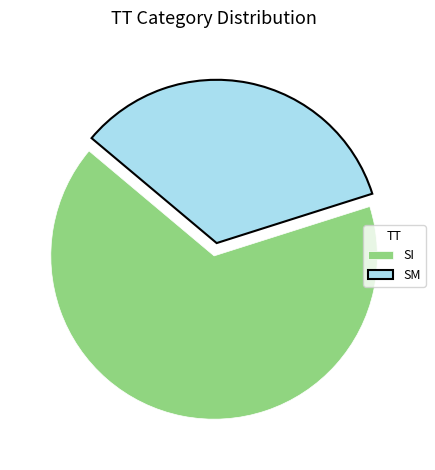

Does SM account for over 50% of the chart?

No